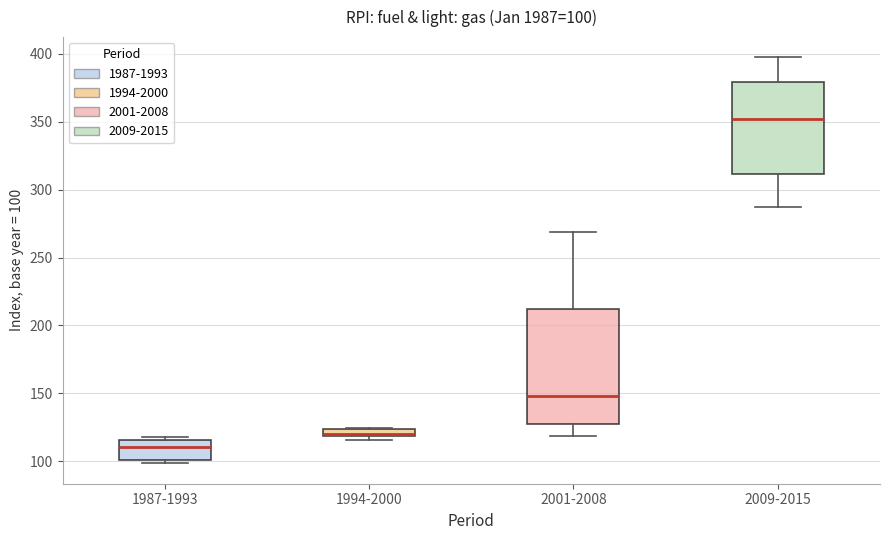

Which box has the highest median line?

2009-2015